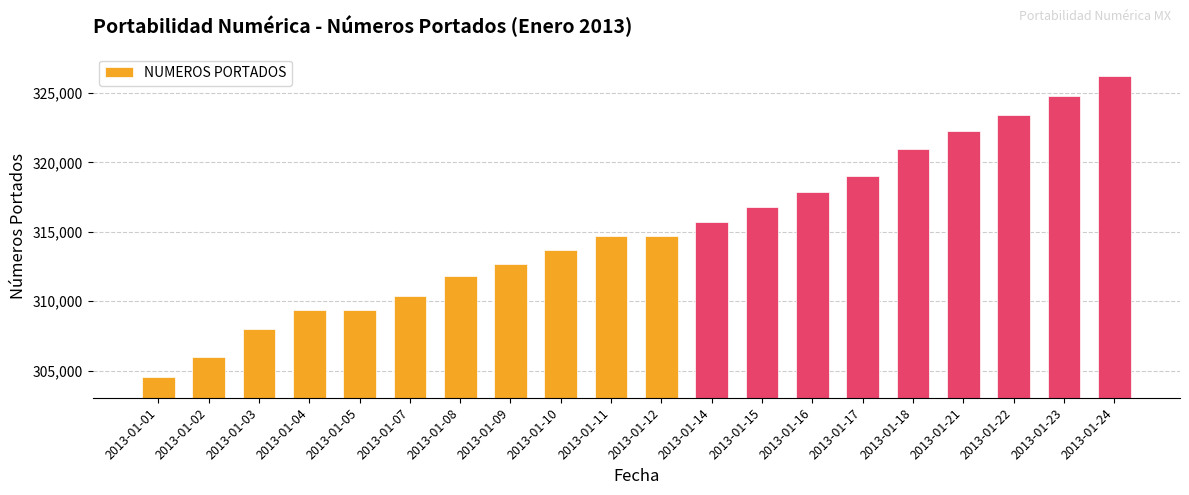

Reading left to right, extract all data points from this chart.

304573	305969	308019	309370	309370	310361	311851	312668	313670	314713	314713	315682	316811	317879	319048	320942	322287	323417	324791	326192